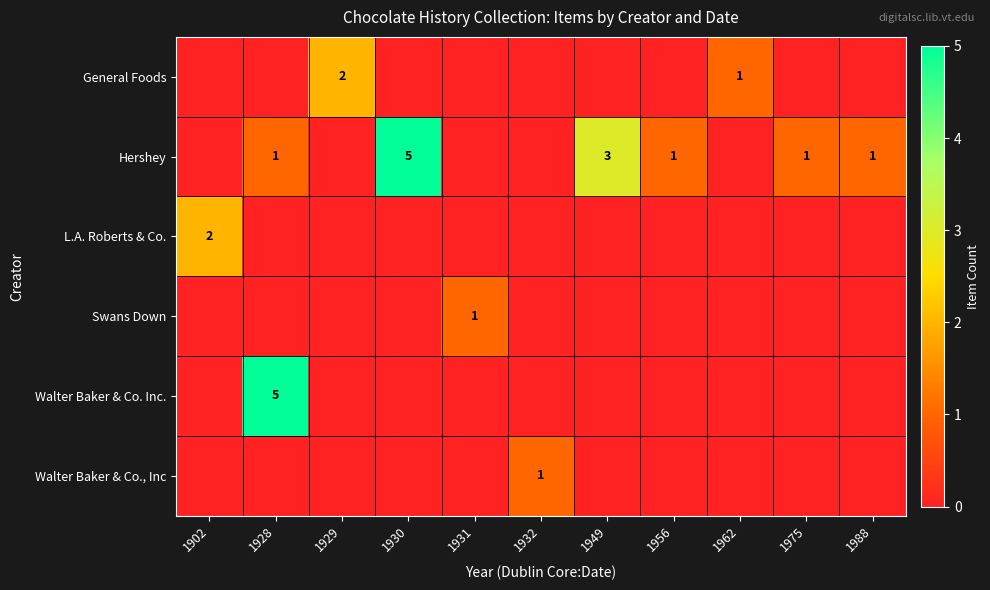

Is it true that Hershey equals 2 at 1988?

False